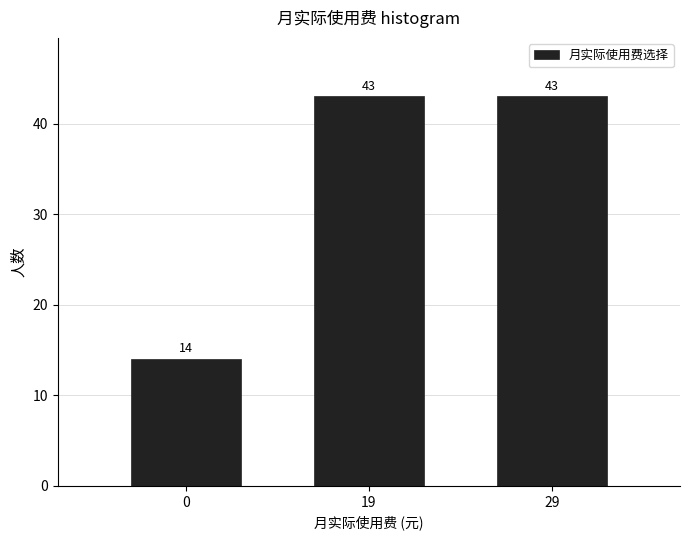

Reading left to right, what are all the values shown in this chart?

14	43	43